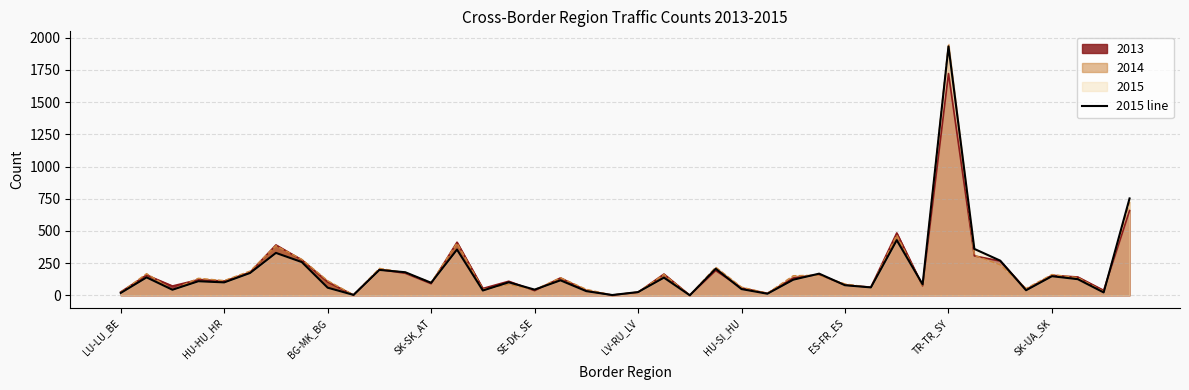

What is the greatest value displayed?

1952